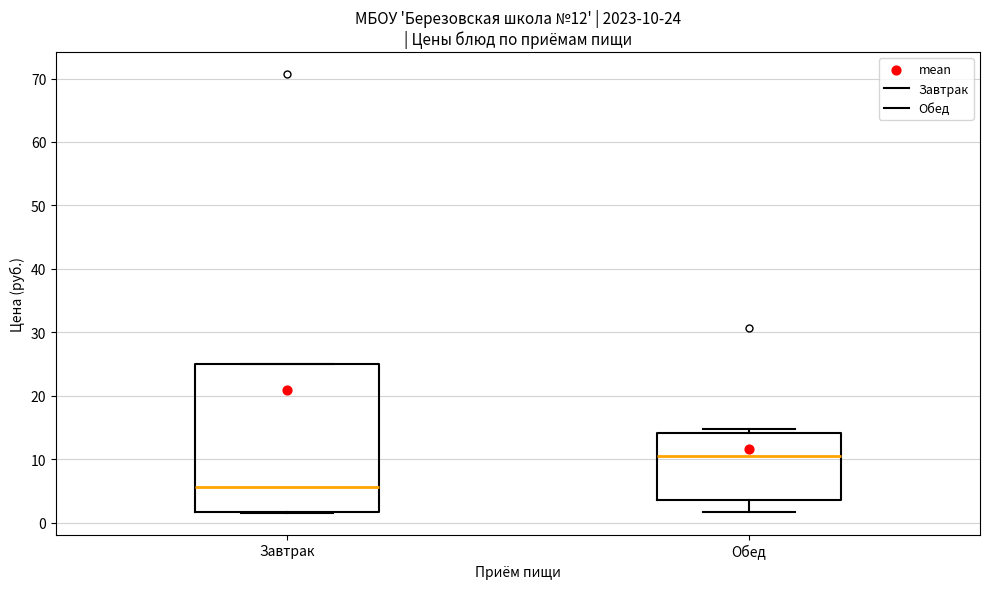

Comparing the boxes themselves (not the whiskers), which one is the tallest?

Завтрак